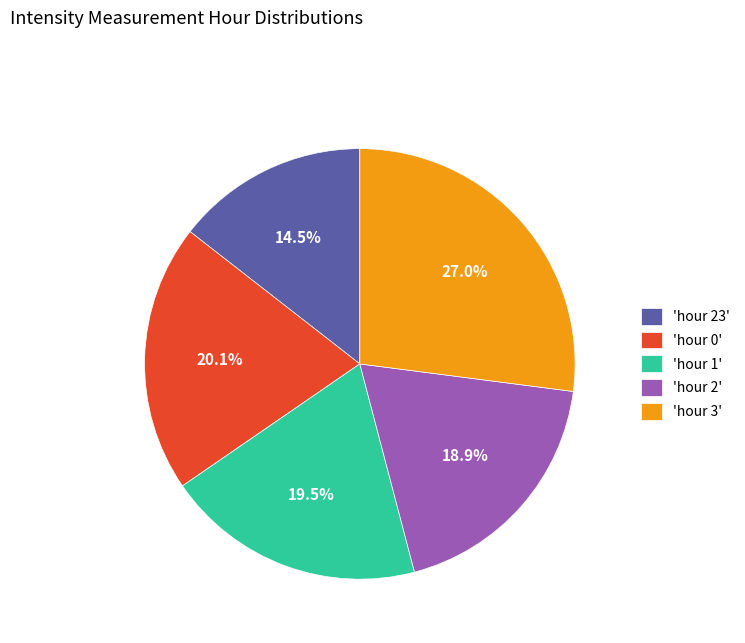

Combined, do 'hour 3' and 'hour 23' account for over 50%?

No